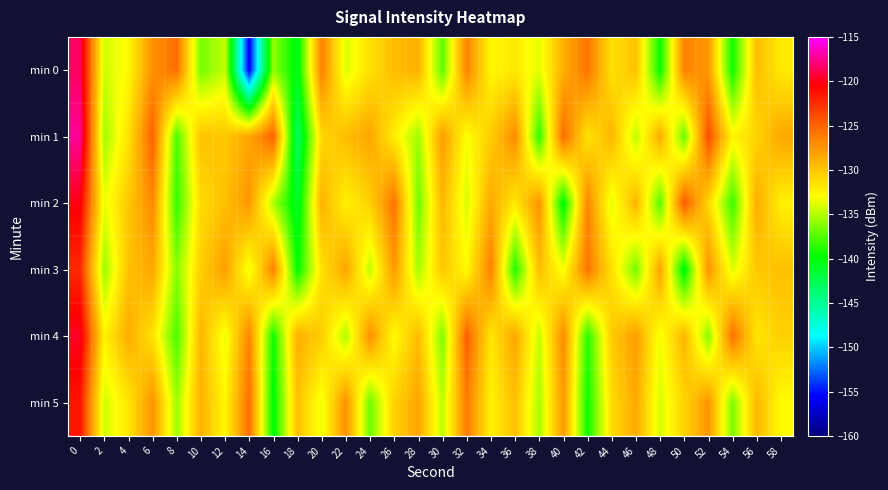

Reading left to right, transcribe all the data shown in this chart.

min 0: 0=-118.5	2=-134.3	4=-132.7	6=-127.2	8=-125.4	10=-136.6	12=-134.6	14=-155.7	16=-135.9	18=-140.6	20=-126.3	22=-134.0	24=-131.5	26=-129.6	28=-129.0	30=-137.3	32=-126.5	34=-132.7	36=-131.9	38=-133.7	40=-128.8	42=-125.7	44=-131.5	46=-129.8	48=-139.7	50=-126.5	52=-127.5	54=-139.4	56=-129.7	58=-131.9
min 1: 0=-117.2	2=-135.5	4=-131.5	6=-124.8	8=-137.8	10=-129.8	12=-130.2	14=-128.3	16=-124.8	18=-143.3	20=-131.0	22=-129.5	24=-128.3	26=-132.1	28=-135.6	30=-127.8	32=-133.2	34=-130.4	36=-126.9	38=-138.5	40=-125.3	42=-131.7	44=-129.2	46=-134.8	48=-128.6	50=-137.1	52=-123.9	54=-132.5	56=-130.8	58=-128.4
min 2: 0=-120.1	2=-133.5	4=-130.2	6=-126.8	8=-138.4	10=-131.2	12=-129.7	14=-127.5	16=-135.3	18=-141.2	20=-128.9	22=-132.4	24=-130.6	26=-125.7	28=-136.8	30=-129.3	32=-134.1	34=-128.5	36=-131.9	38=-127.3	40=-140.2	42=-126.6	44=-133.8	46=-129.1	48=-137.5	50=-124.4	52=-130.9	54=-138.2	56=-128.7	58=-132.3
min 3: 0=-122.3	2=-135.7	4=-129.8	6=-128.4	8=-136.2	10=-130.5	12=-127.9	14=-133.6	16=-126.4	18=-139.8	20=-131.5	22=-128.2	24=-134.7	26=-127.6	28=-135.4	30=-130.1	32=-132.8	34=-126.3	36=-138.9	38=-129.6	40=-133.2	42=-125.8	44=-131.4	46=-136.7	48=-128.1	50=-140.5	52=-127.3	54=-133.9	56=-130.2	58=-129.7
min 4: 0=-119.6	2=-132.4	4=-128.7	6=-131.5	8=-137.8	10=-129.2	12=-133.6	14=-126.5	16=-139.3	18=-128.8	20=-130.4	22=-135.2	24=-127.1	26=-132.9	28=-129.5	30=-136.4	32=-124.7	34=-131.8	36=-128.3	38=-134.6	40=-126.9	42=-138.7	44=-130.3	46=-127.8	48=-133.4	50=-129.1	52=-136.2	54=-125.5	56=-131.7	58=-130.6
min 5: 0=-121.4	2=-134.2	4=-131.8	6=-127.3	8=-135.6	10=-128.9	12=-132.7	14=-125.4	16=-140.1	18=-129.8	20=-133.5	22=-127.2	24=-136.9	26=-130.6	28=-128.3	30=-134.8	32=-126.1	34=-132.4	36=-129.7	38=-135.3	40=-127.6	42=-139.4	44=-131.2	46=-128.5	48=-134.1	50=-130.8	52=-127.4	54=-136.5	56=-129.3	58=-132.9